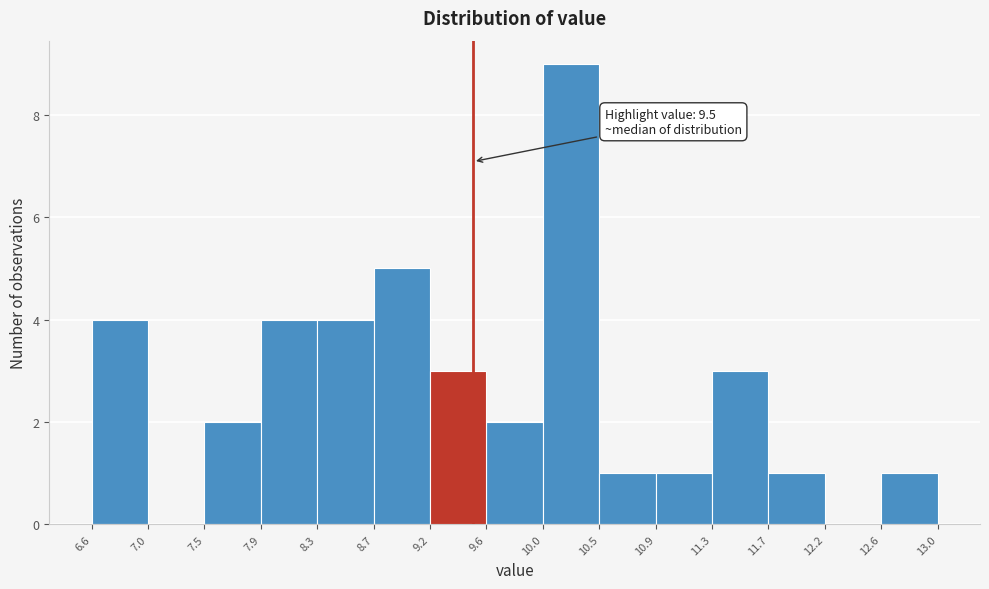

Over which range of the x-axis is the bar tallest?

10.0 to 10.5